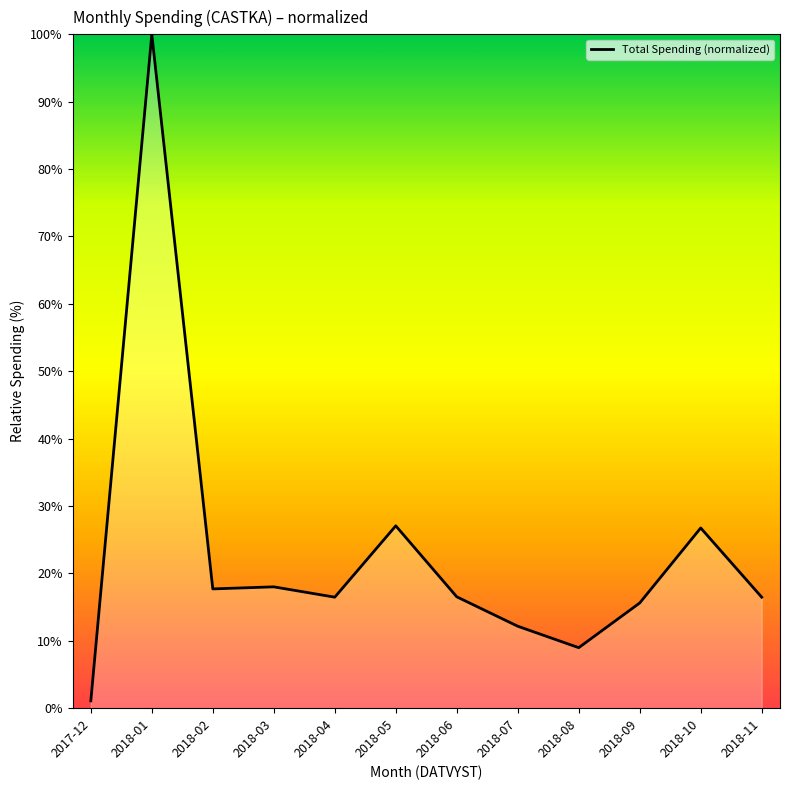

What position from the right is 2018-03?

9